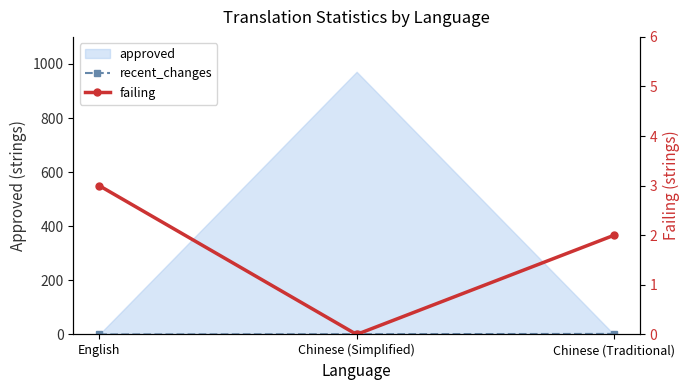

Is the value of recent_changes at Chinese (Traditional) greater than the value of failing at Chinese (Simplified)?

Yes